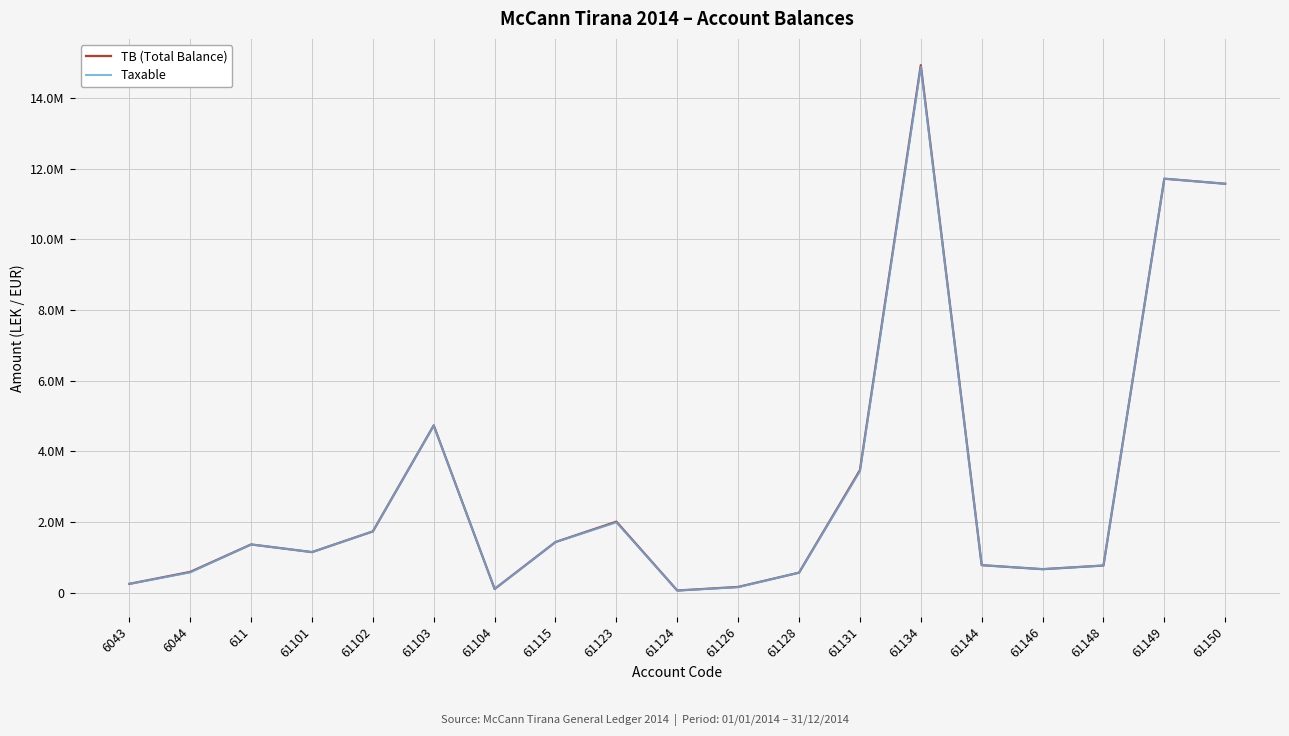

How many lines are shown in the chart?

2